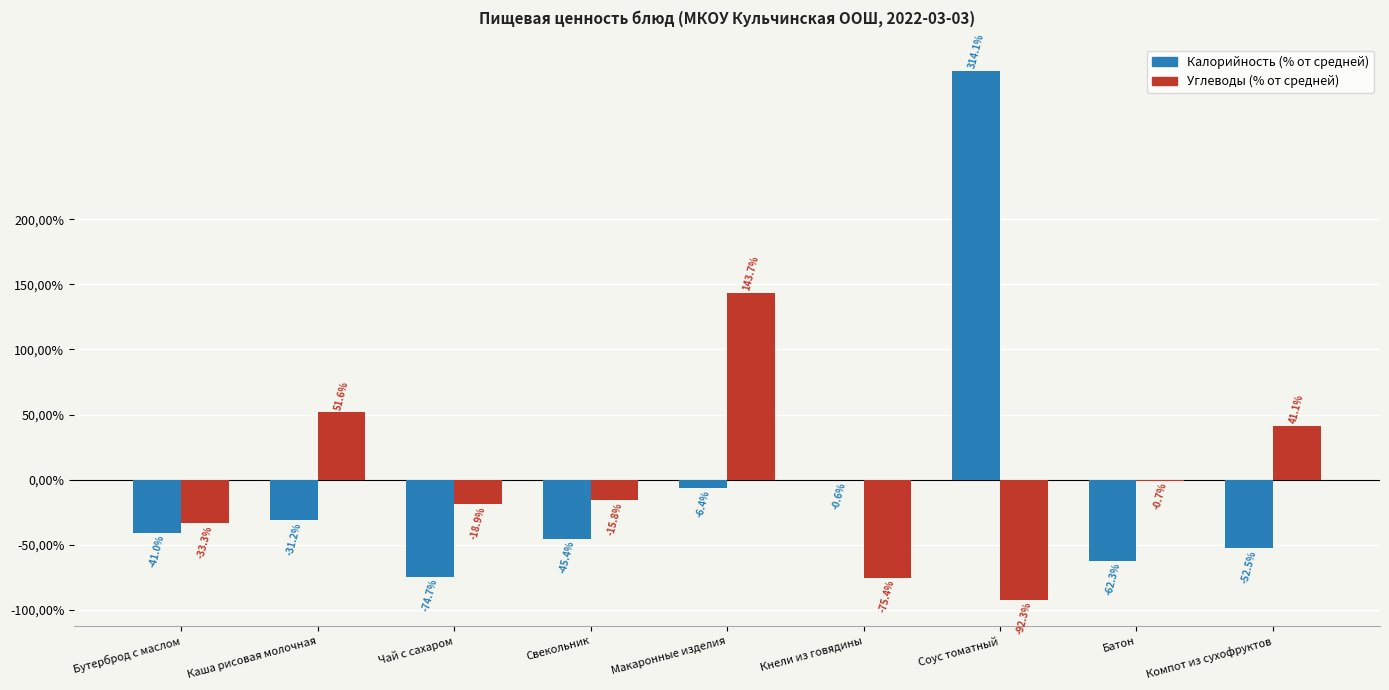

What are all the series names shown in the legend?

Калорийность (% от средней), Углеводы (% от средней)